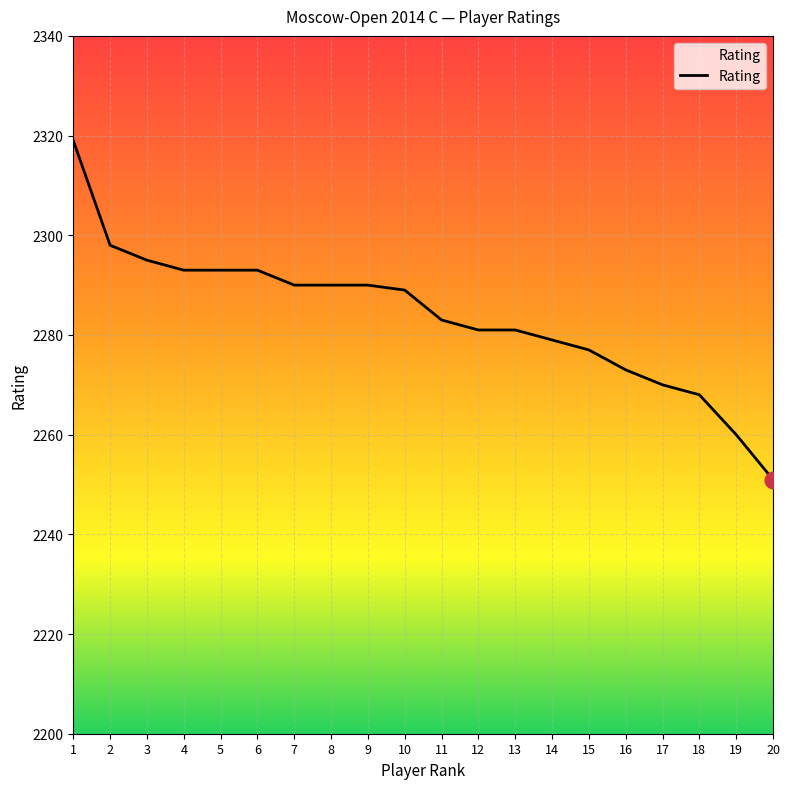

The value at 12 is 2281. True or false?

True